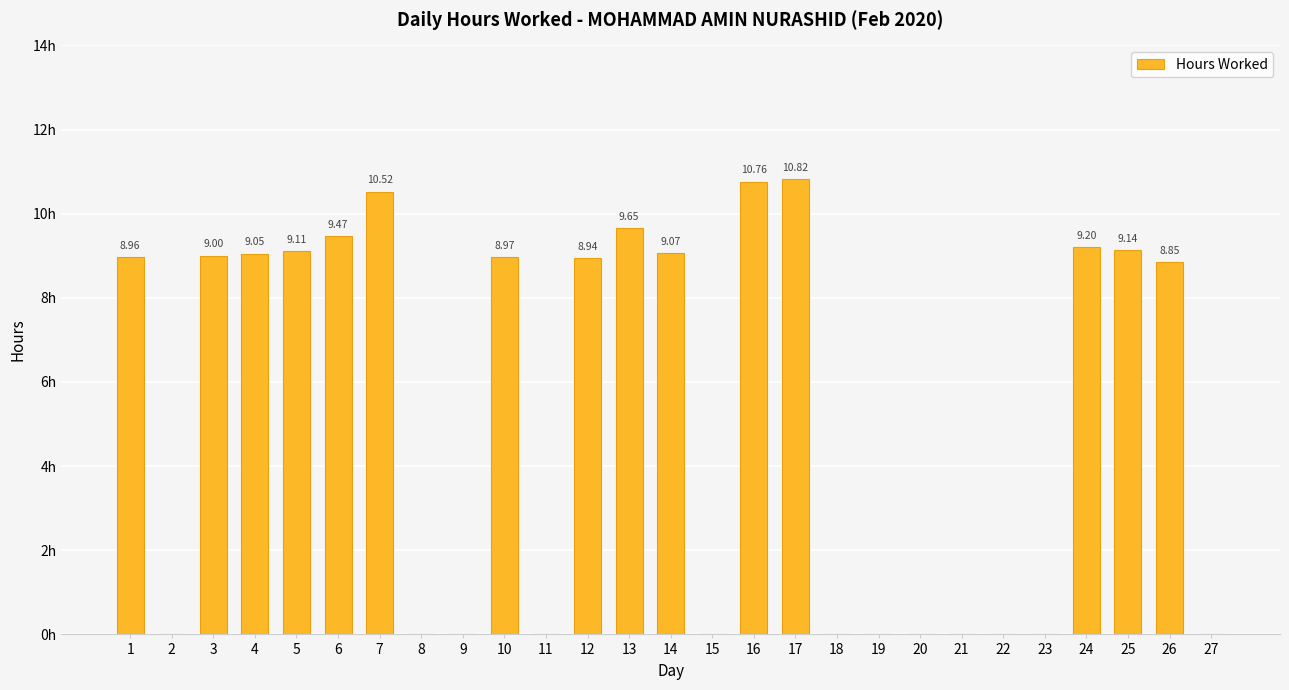

What is the sum of the values at 4 and 22?

9.1